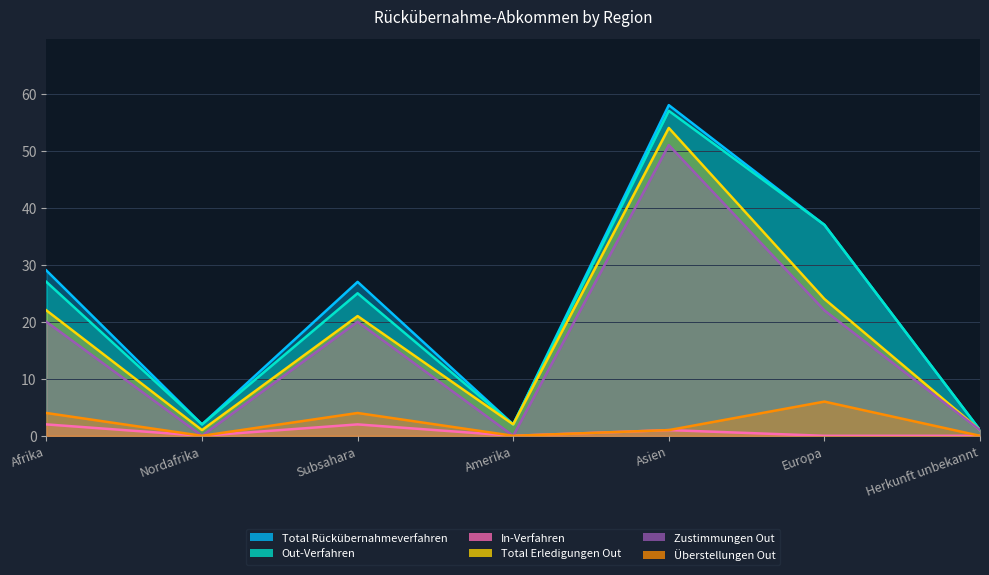

Which series has the largest range (max minus min)?

Total Rückübernahmeverfahren